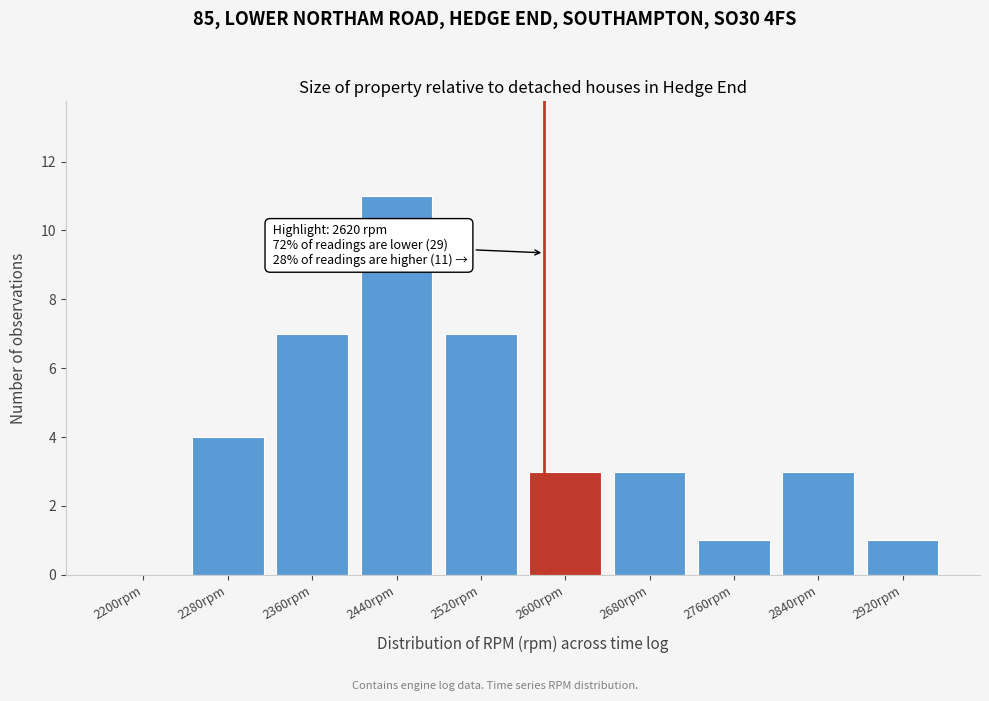

Reading right to left, list all the values displayed in this chart.

2920rpm=1	2840rpm=3	2760rpm=1	2680rpm=3	2600rpm=3	2520rpm=7	2440rpm=11	2360rpm=7	2280rpm=4	2200rpm=0